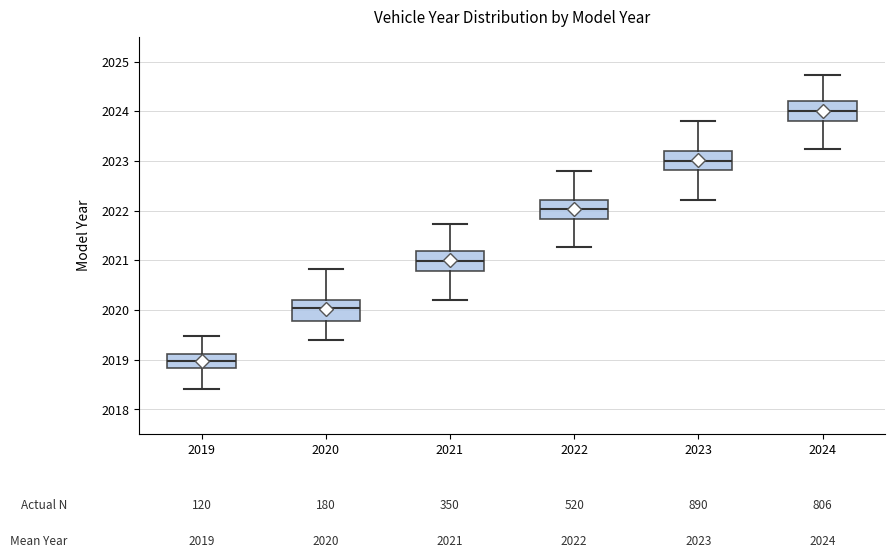

Which box's median line is the lowest?

2019